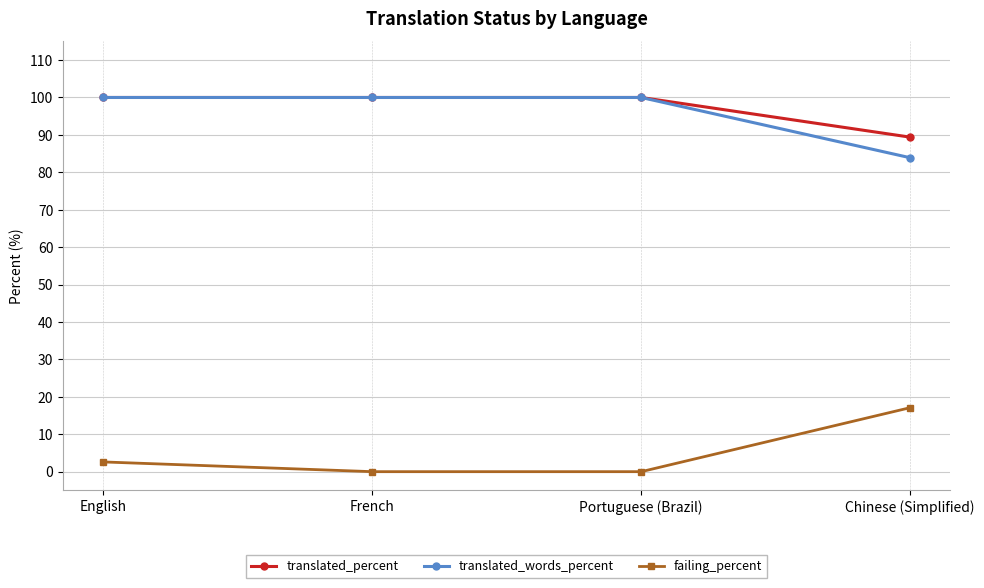

The translated_words_percent series shows 68.8 at English. True or false?

False